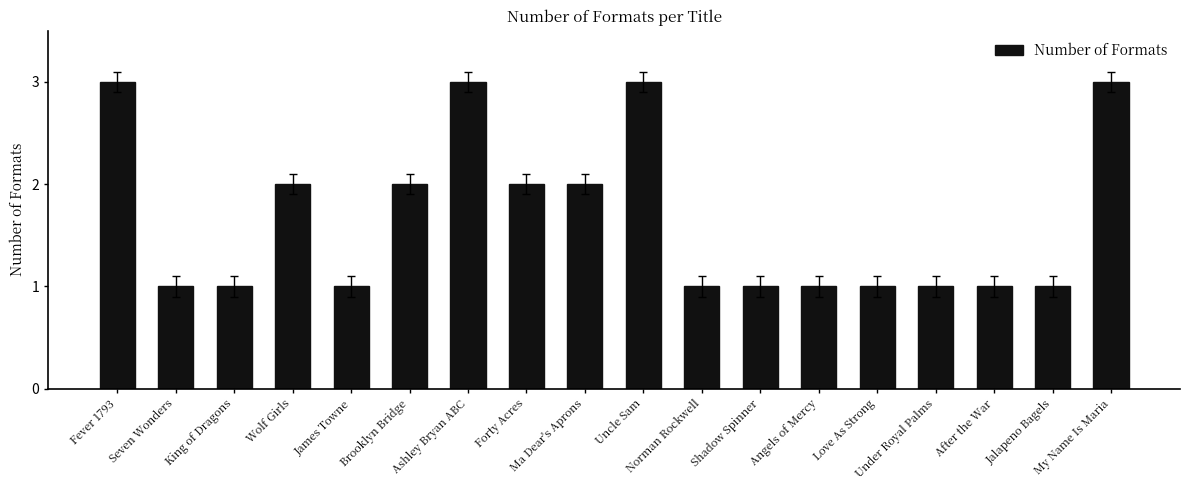

What is the label of the 1st bar from the right?

My Name Is Maria